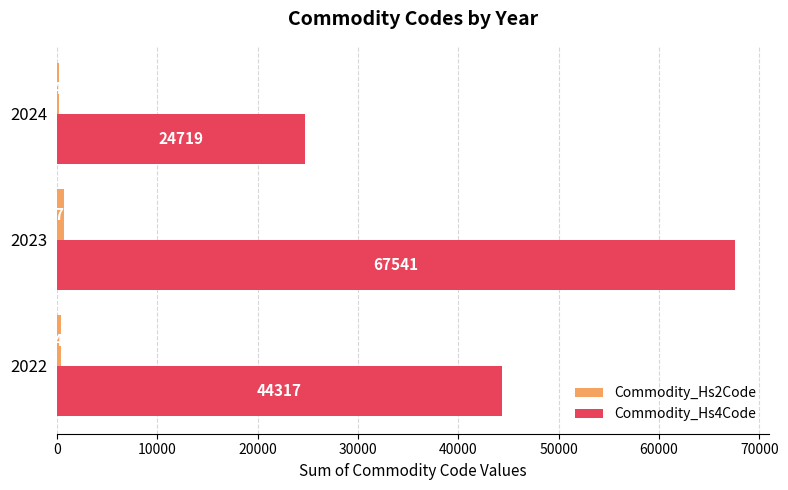

What is the sum of the Commodity_Hs4Code values at 2022 and 2024?

69036